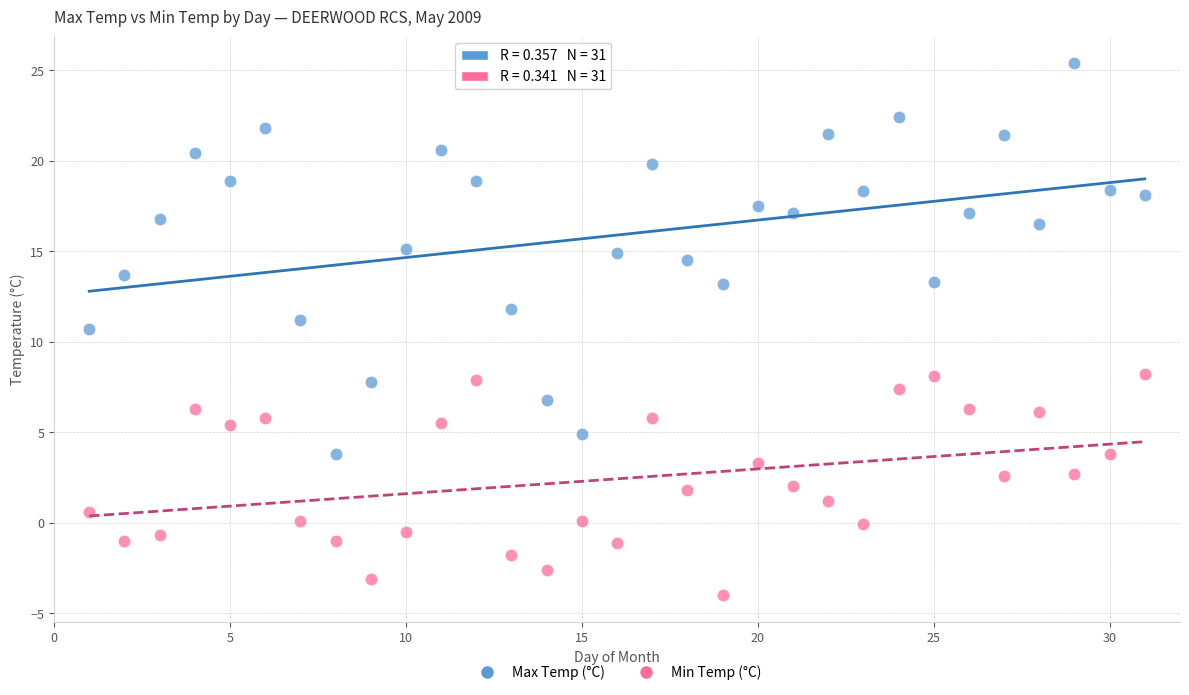

Across all series, what Y value is closest to 10?

10.7